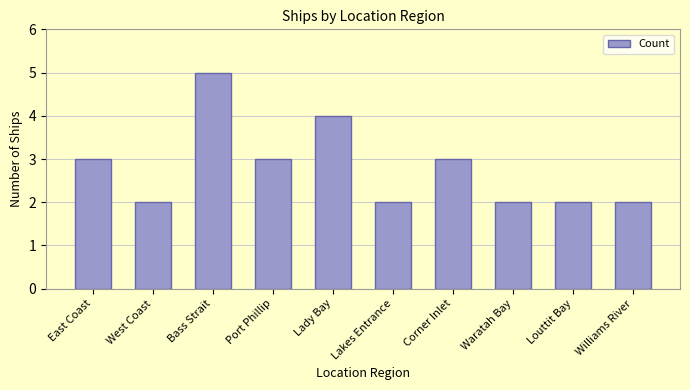

What is the greatest value displayed?

5